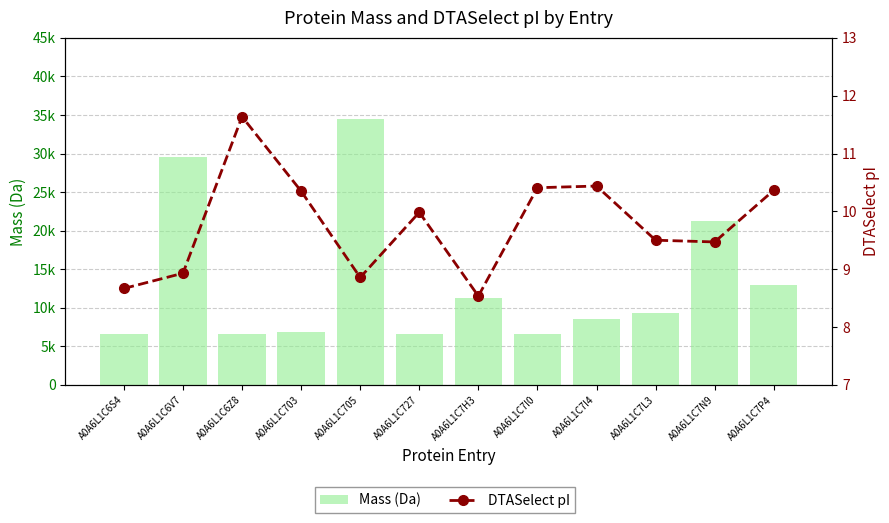

Rank the series at A0A6L1C7P4 from lowest to highest value.

DTASelect pI, Mass (Da)